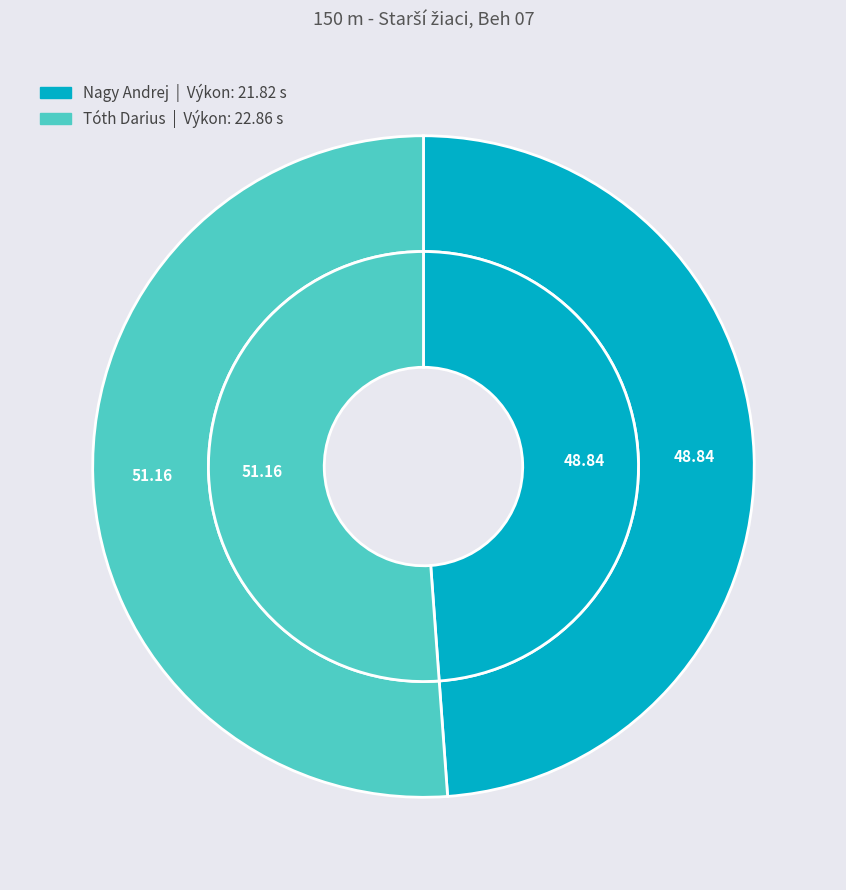

Do Tóth Darius and Nagy Andrej together represent more than half of the pie?

Yes